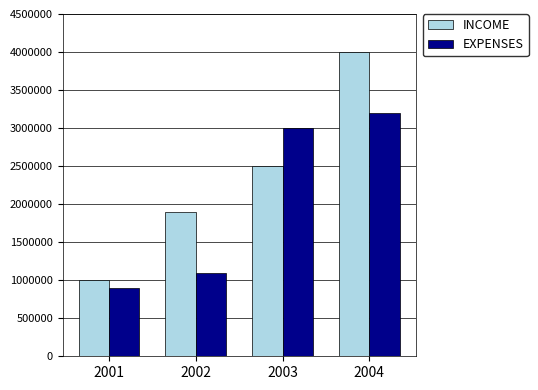

Read the EXPENSES value at 2002, to the nearest 10.

1100000